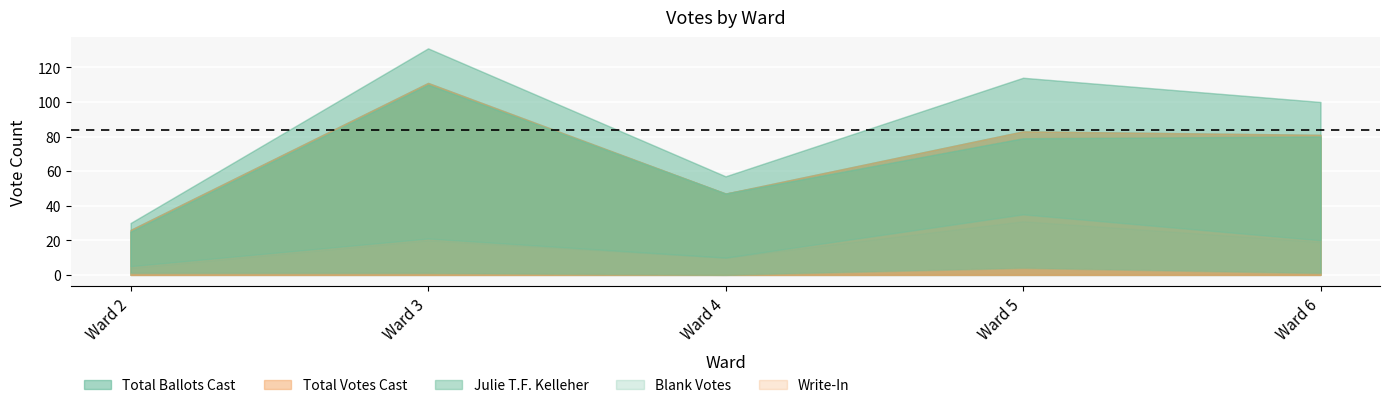

What is the value of the Total Votes Cast point at the 4th from the left?

83